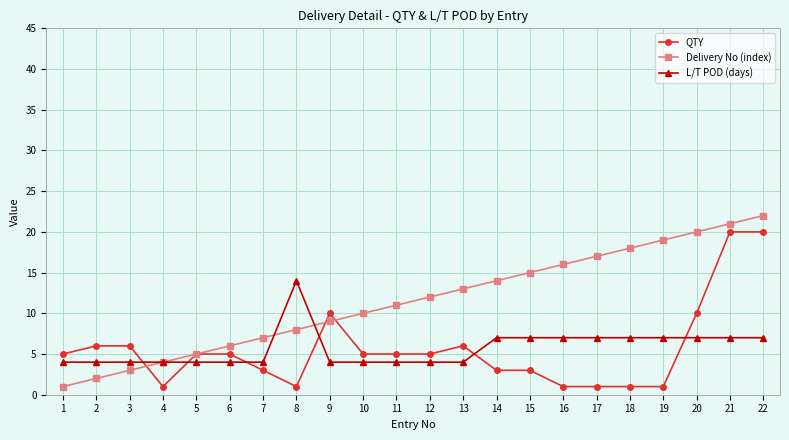

Is it true that QTY equals 5 at 5?

True